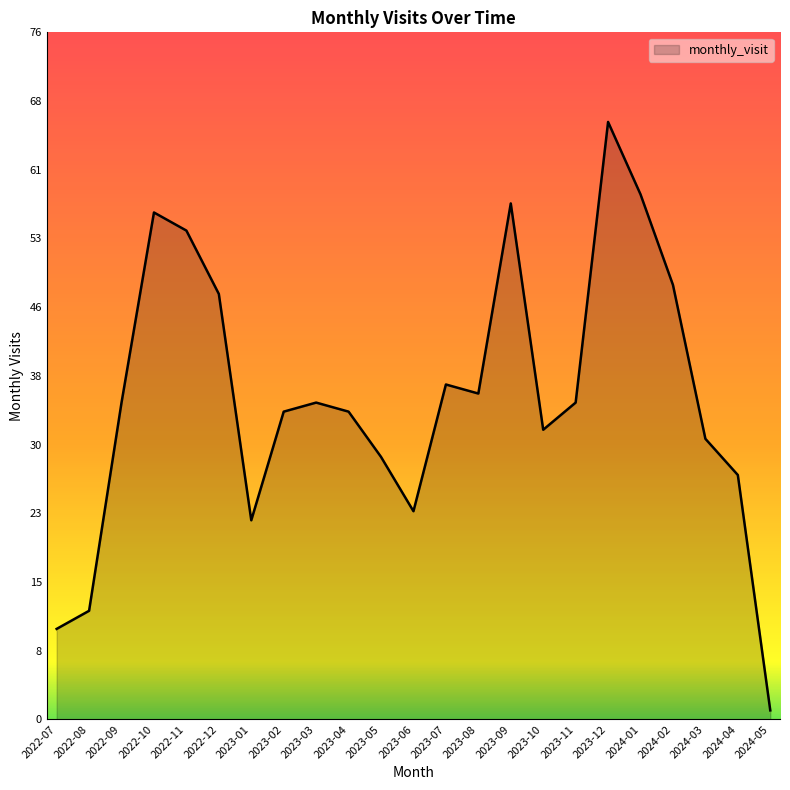

What position from the right is 2024-02?

4